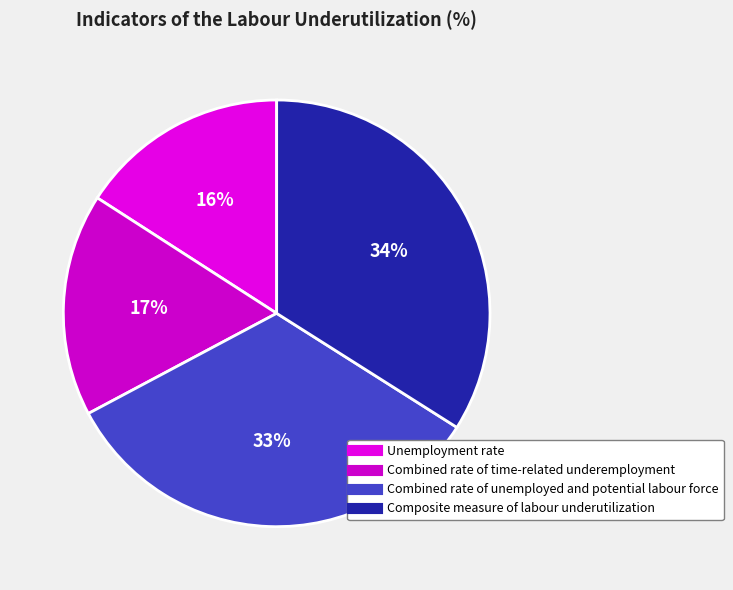

True or false: Composite measure of labour underutilization accounts for 47% of the total.

False